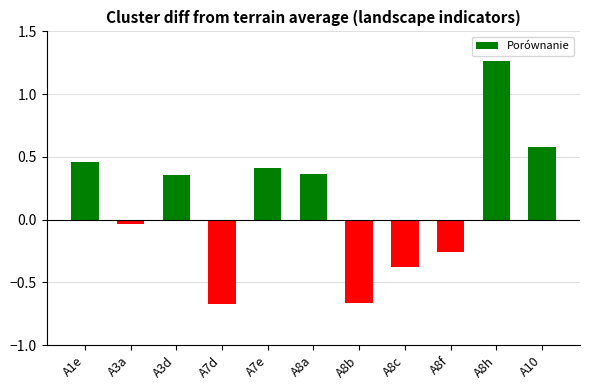

Which label corresponds to the largest value in the chart?

A8h